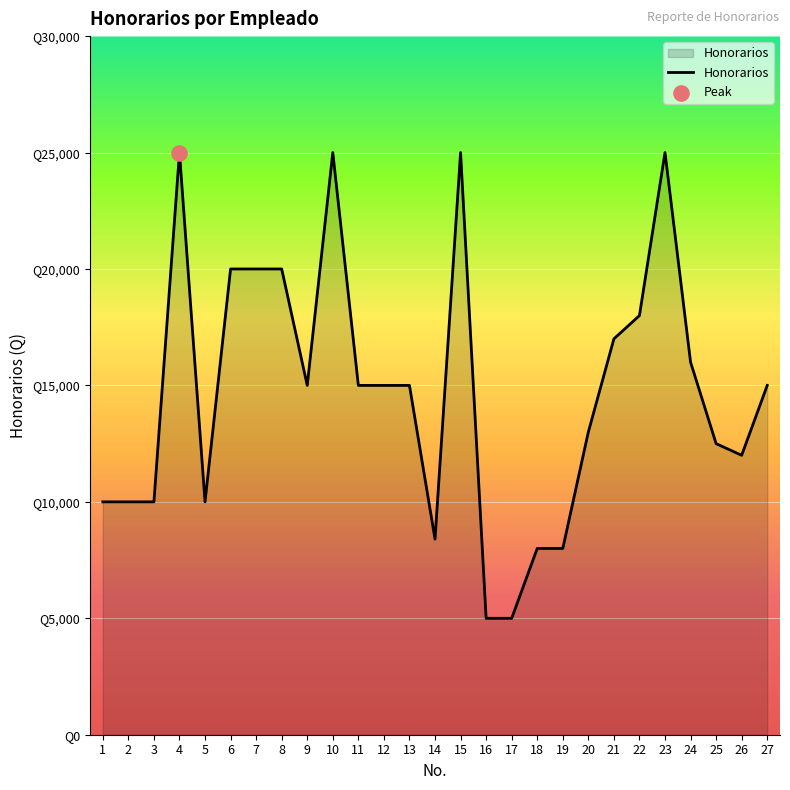

Approximately how many times larger is the value at 17 compared to 15?

0.2